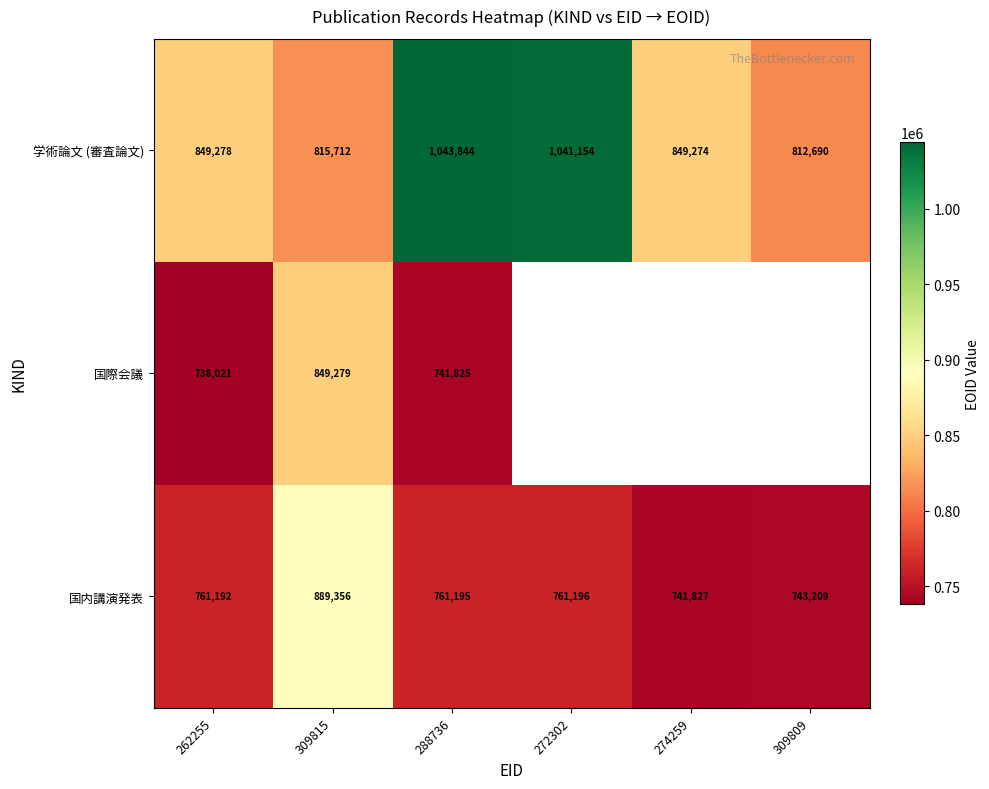

Rank the categories by 国内講演発表 value from lowest to highest.

274259, 309809, 262255, 288736, 272302, 309815